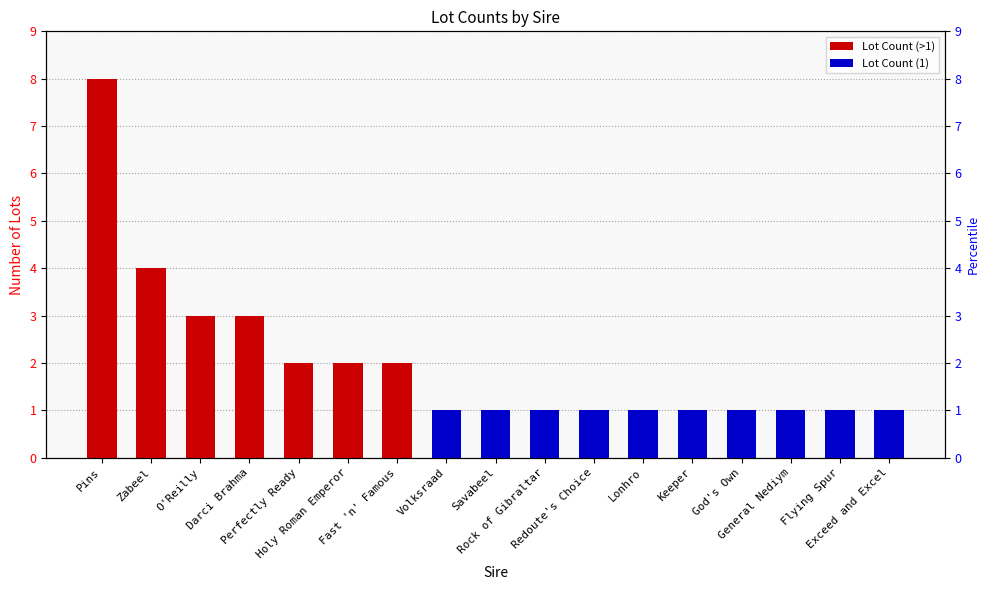

Is it true that the value at Fast 'n' Famous is 1?

False